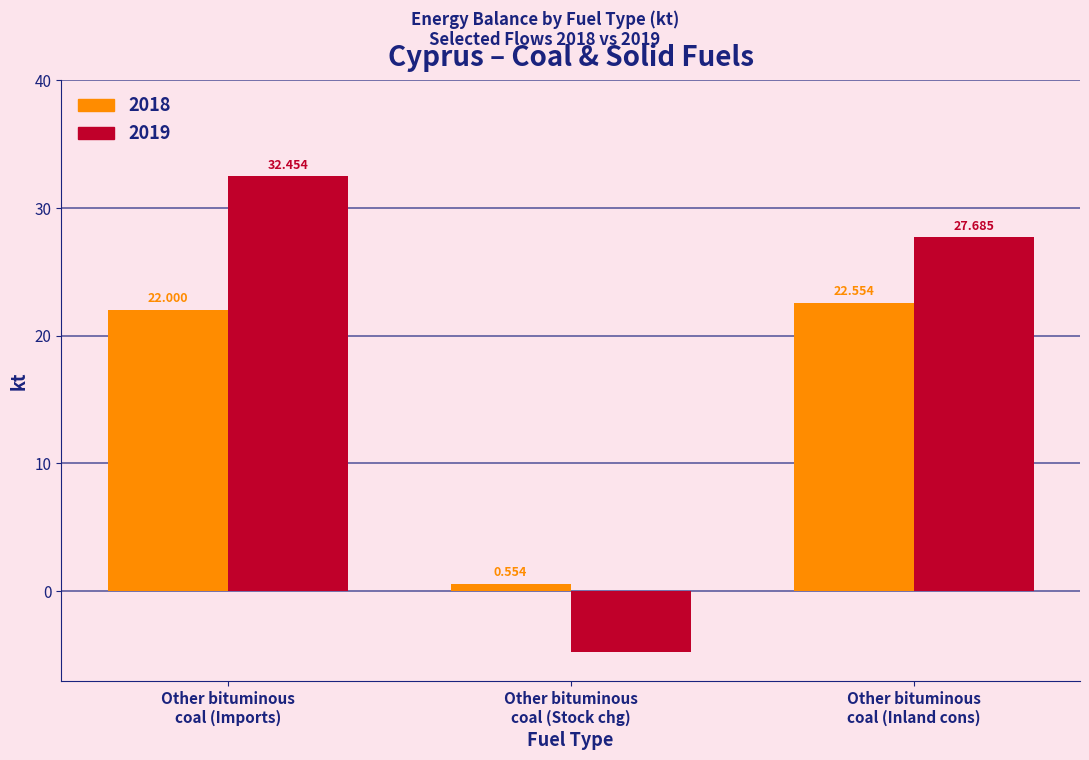

How many groups of bars are there?

3